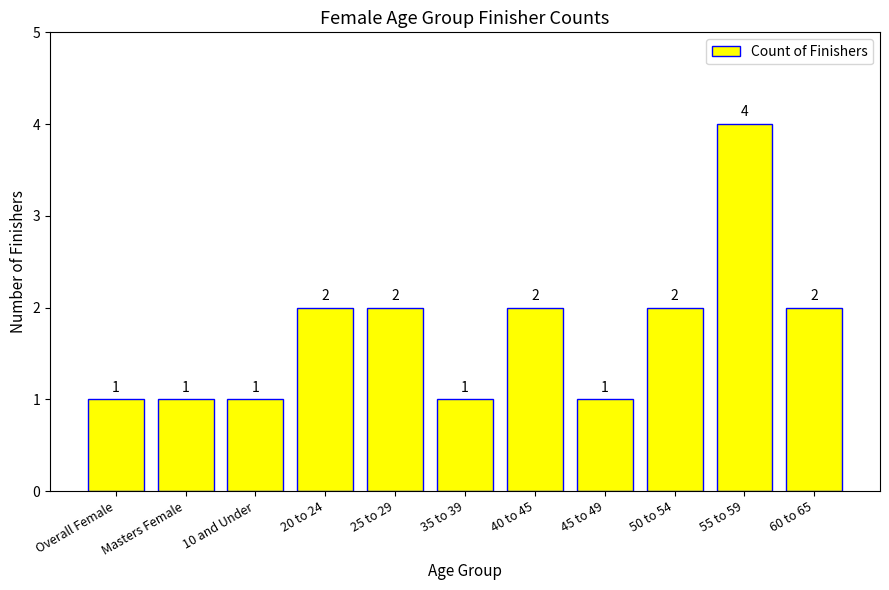

Approximately how many times larger is the value at 10 and Under compared to 50 to 54?

0.5